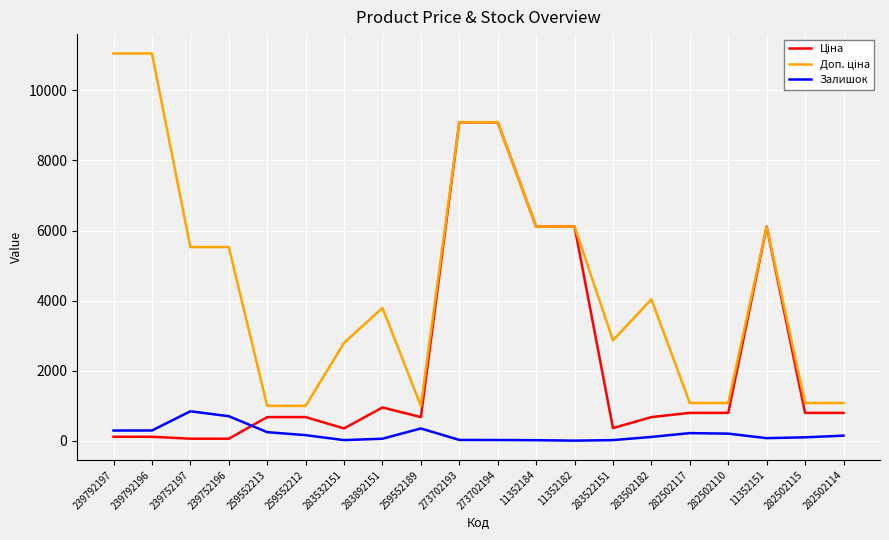

At which label does Залишок first exceed 143?

239792197